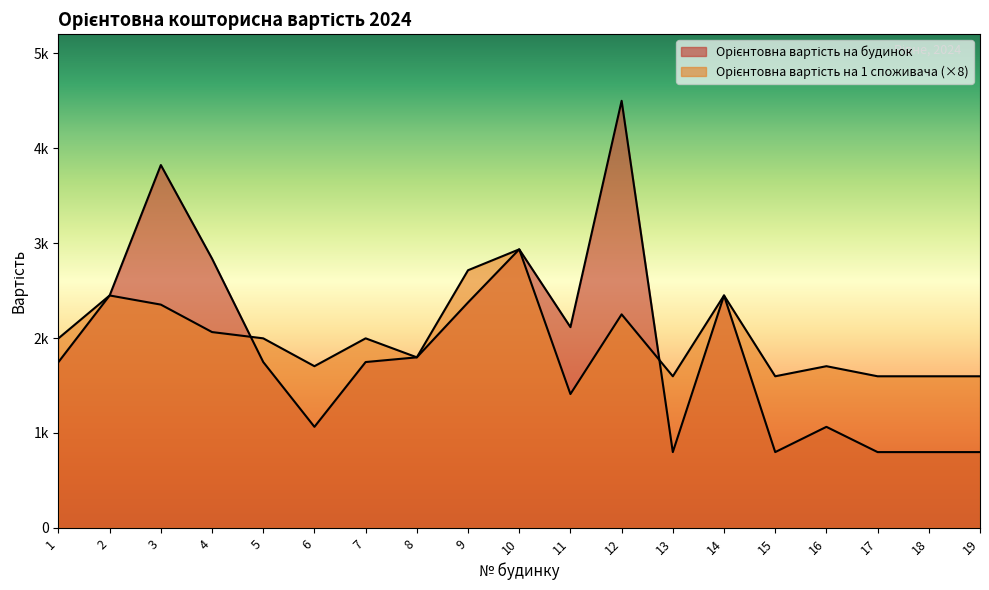

Between which two adjacent categories do Орієнтовна вартість на 1 споживача and Орієнтовна вартість на будинок first intersect?

4 and 5